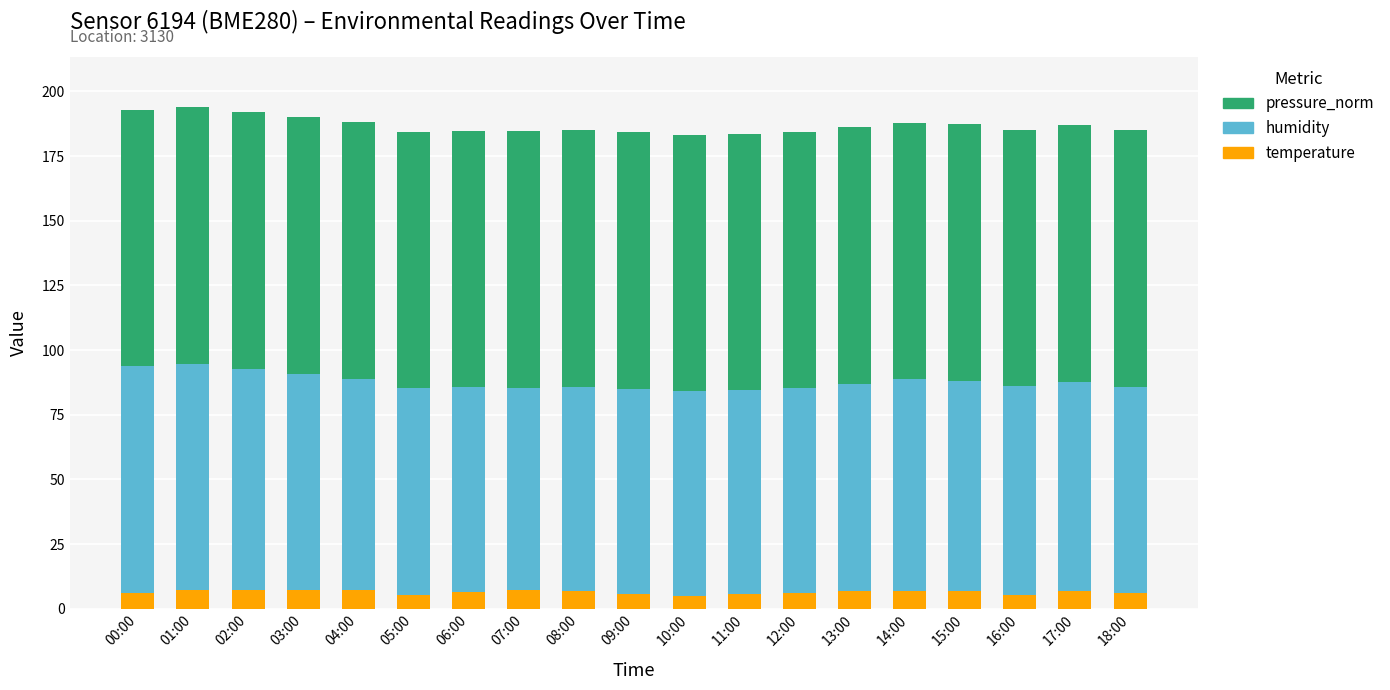

True or false: temperature has a value of 6.1 at 18:00.

True